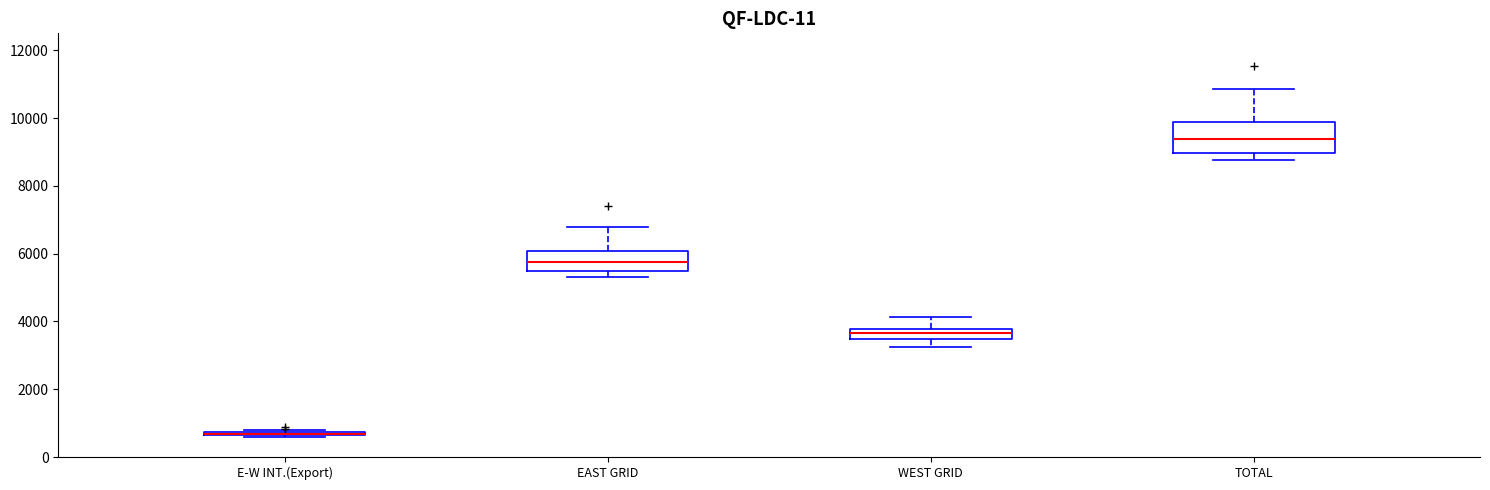

Which box is the tallest, from its lower edge to its upper edge?

TOTAL